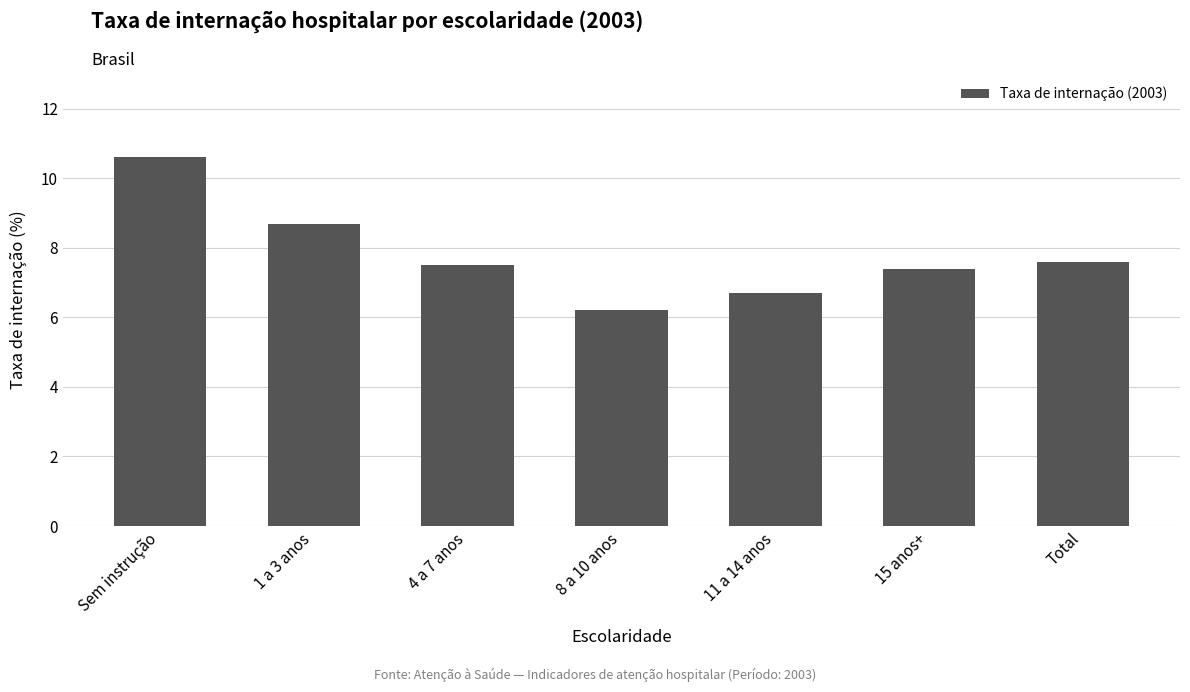

What value does the data have at 8 a 10 anos?

6.2